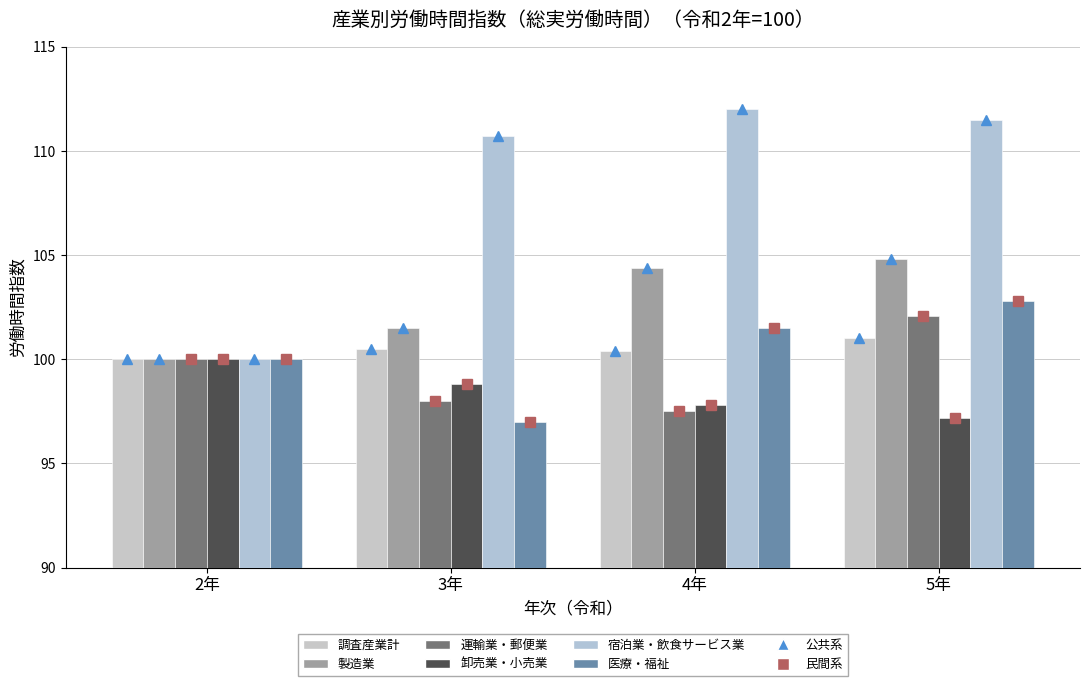

Is it true that 宿泊業・飲食サービス業 equals 111.5 at 5年?

True